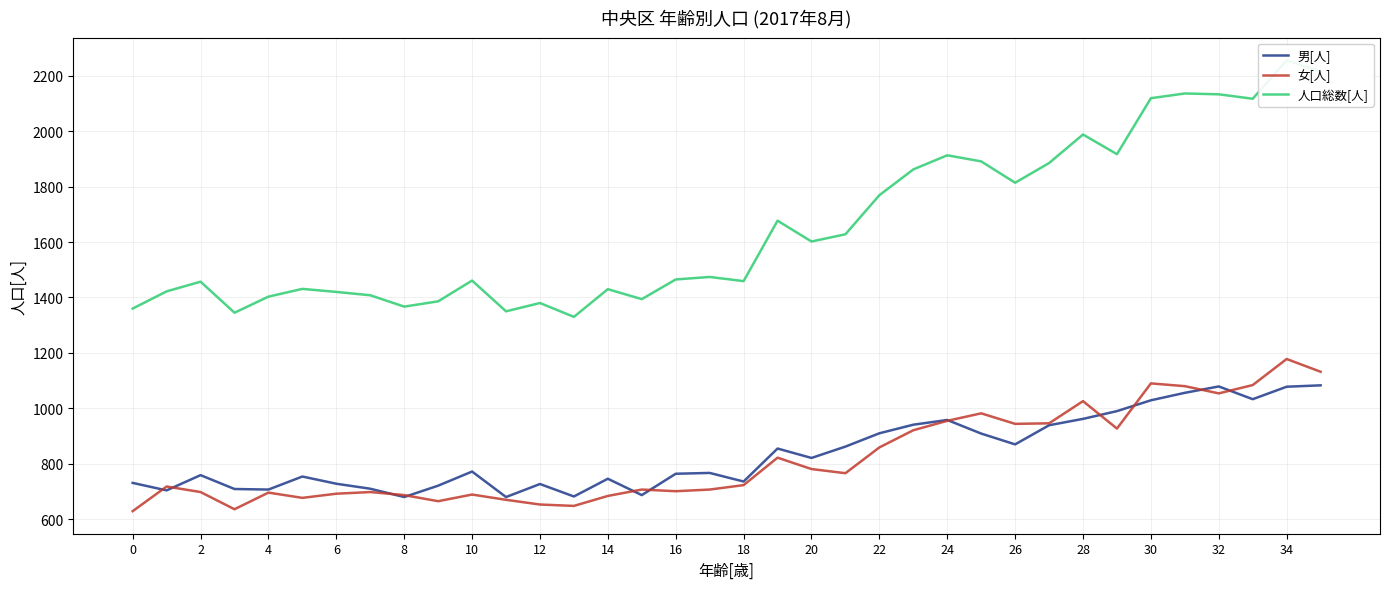

Where does the 人口総数[人] series first go above 1474?

19